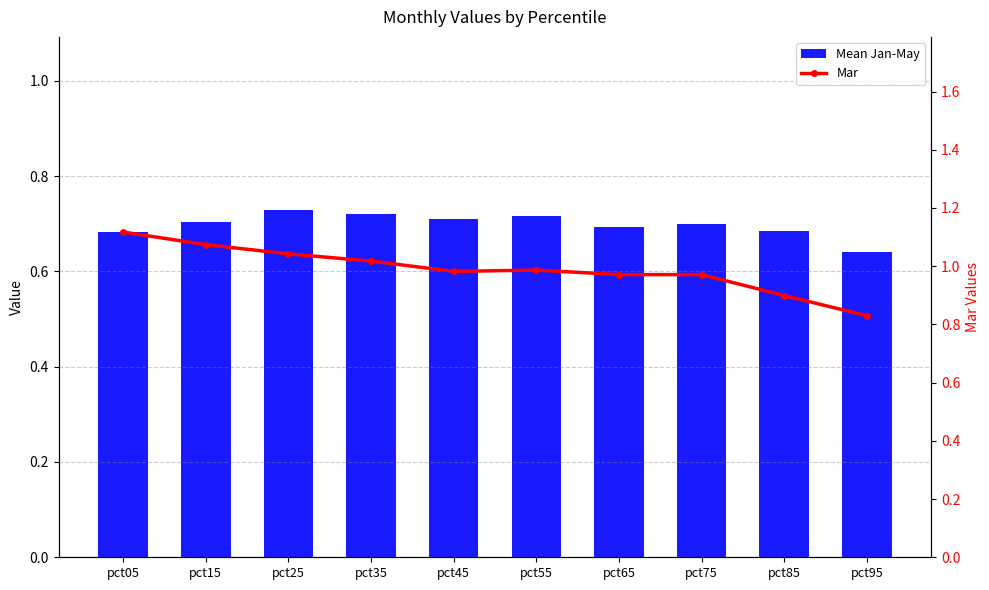

Which series has the largest range (max minus min)?

Mar